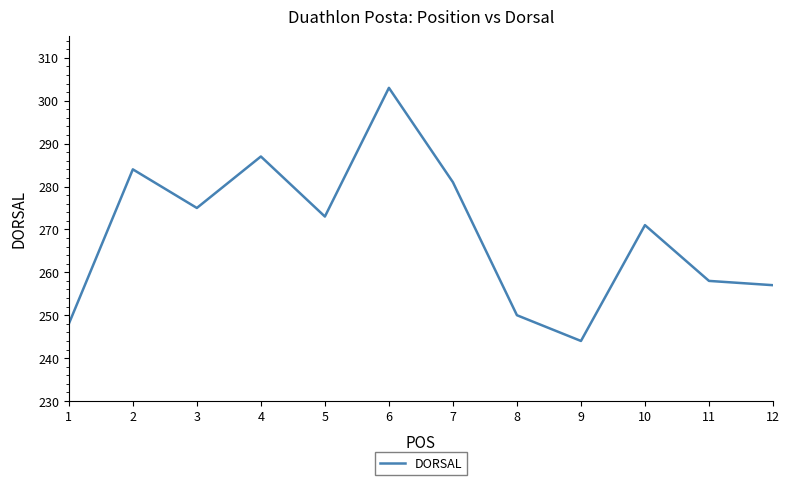

How many lines are shown in the chart?

1